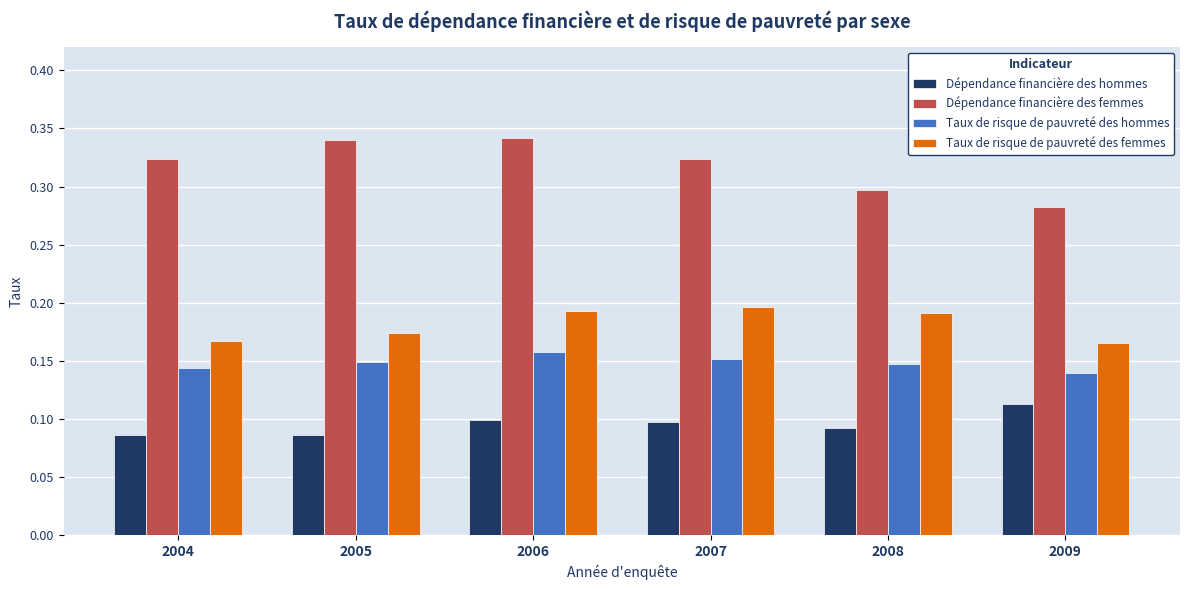

Which category has the lowest value in the Dépendance financière des femmes series?

2009